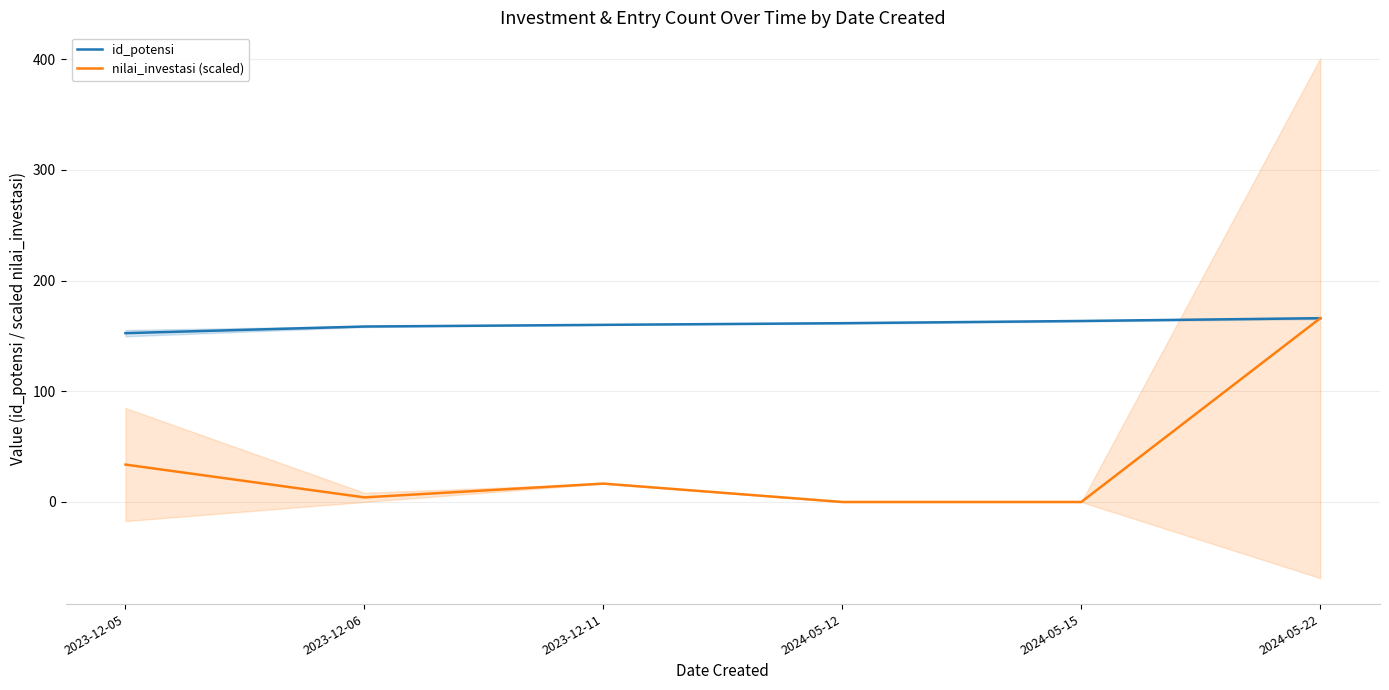

What position from the right is 2023-12-05?

6